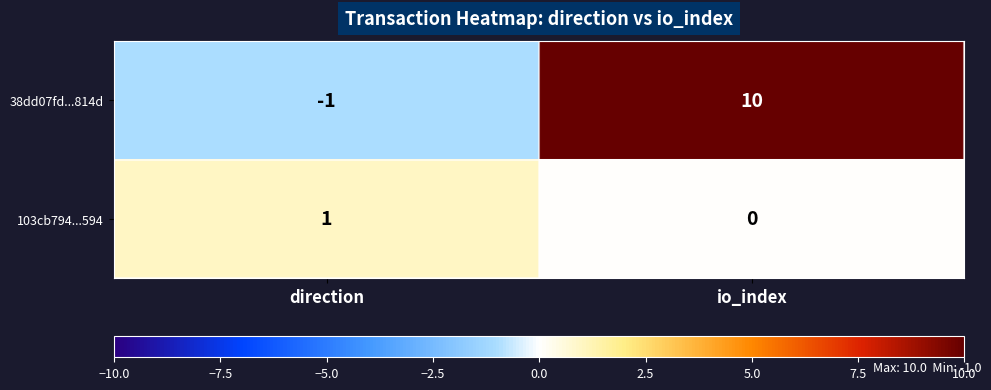

Rank the series at direction from highest to lowest value.

103cb794...594, 38dd07fd...814d